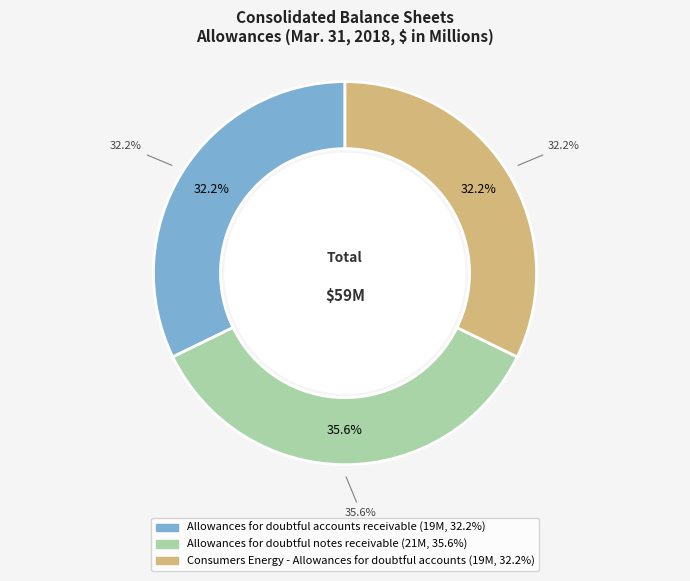

Which slice is the largest?

Allowances for doubtful notes receivable